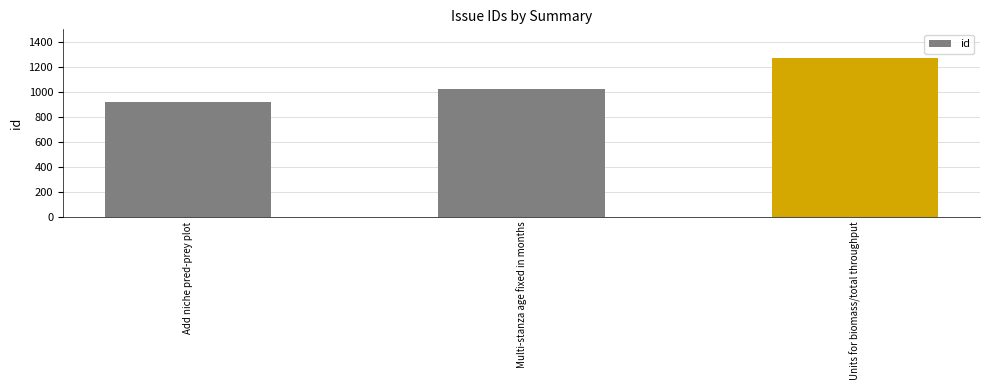

At which label is the value closest to 1095?

Multi-stanza age fixed in months